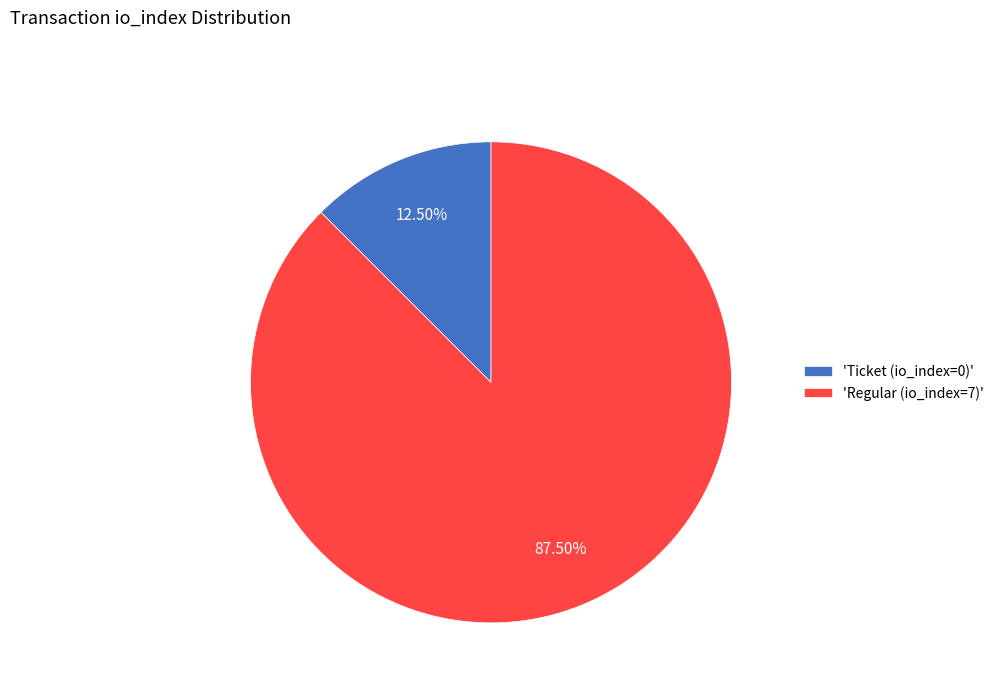

Rank the categories by value from lowest to highest.

'Ticket (io_index=0)', 'Regular (io_index=7)'